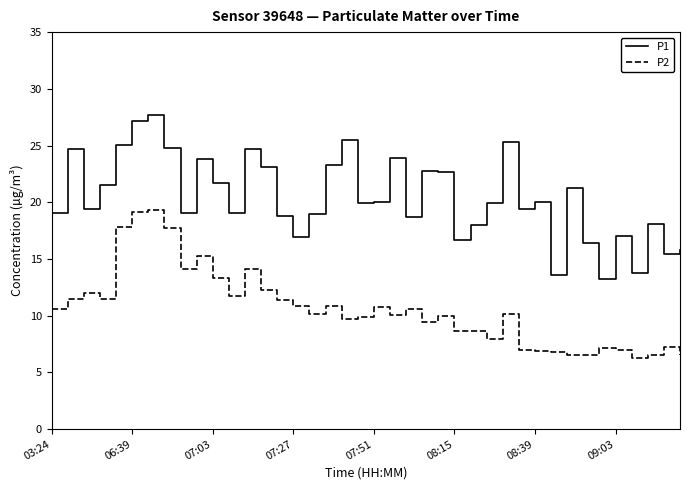

Rank the series by their average value, from lowest to highest.

P2, P1